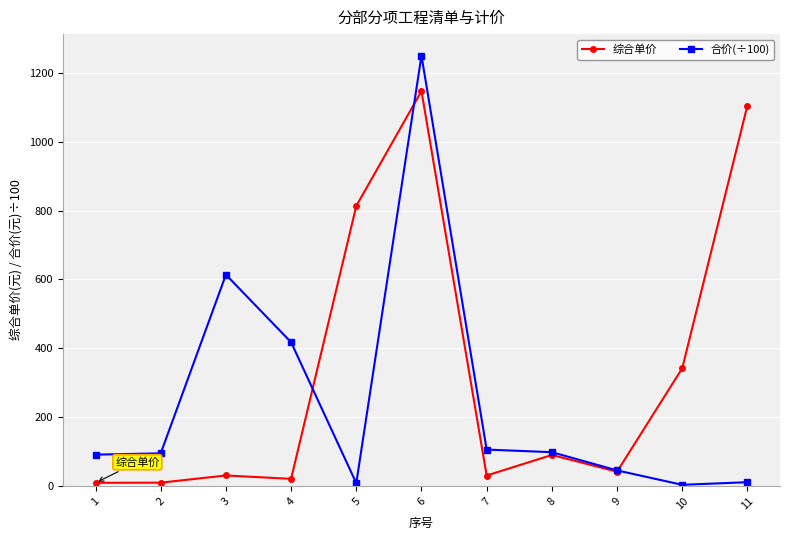

What is the average value of the 合价(÷100) series?

249.1